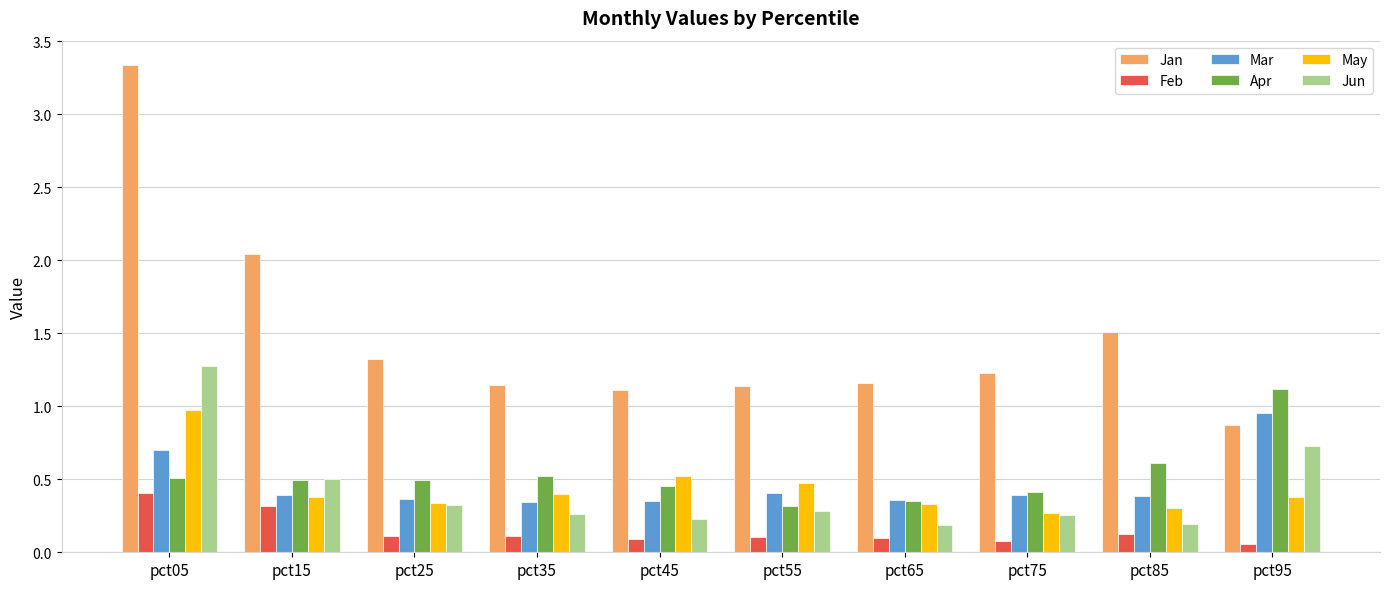

At pct35, list the series in order from smallest to largest.

Feb, Jun, Mar, May, Apr, Jan